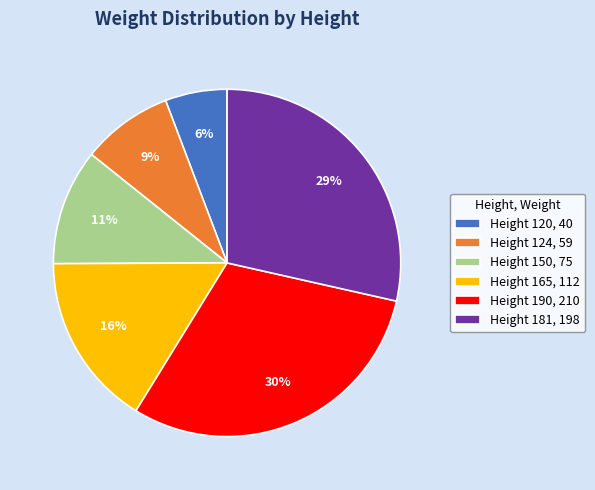

Is there a majority slice in this chart?

No